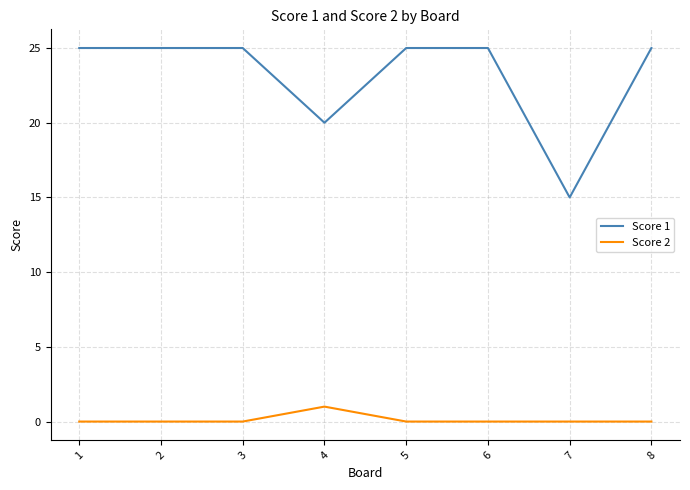

Between 4 and 7, which series saw the biggest shift?

Score 1